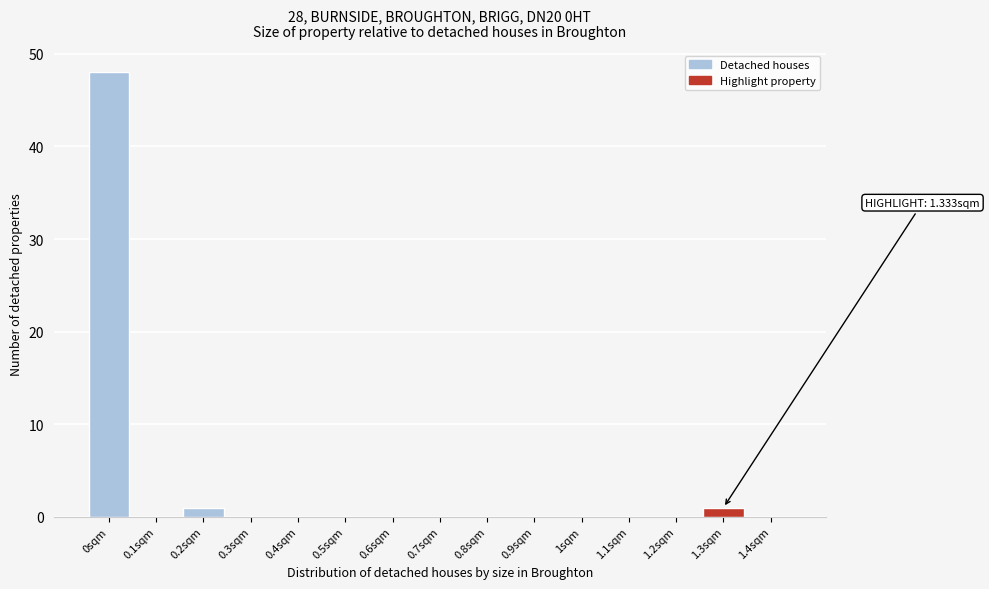

Reading left to right, transcribe all the data shown in this chart.

0sqm=48	0.1sqm=0	0.2sqm=1	0.3sqm=0	0.4sqm=0	0.5sqm=0	0.6sqm=0	0.7sqm=0	0.8sqm=0	0.9sqm=0	1sqm=0	1.1sqm=0	1.2sqm=0	1.3sqm=1	1.4sqm=0